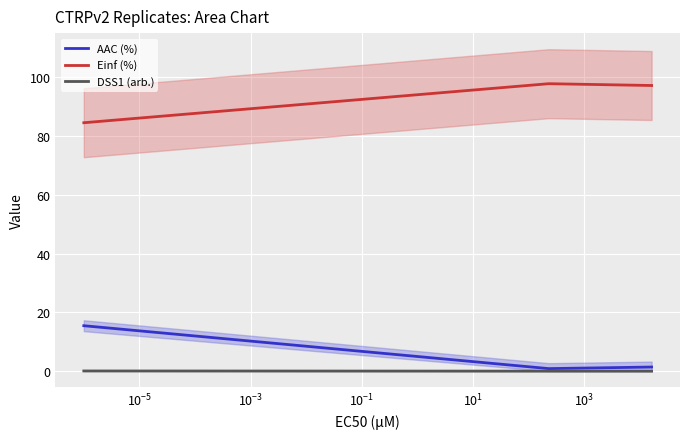

Which series changed the most between $\mathdefault{10^{-9}}$ and $\mathdefault{10^{-7}}$?

AAC (%)